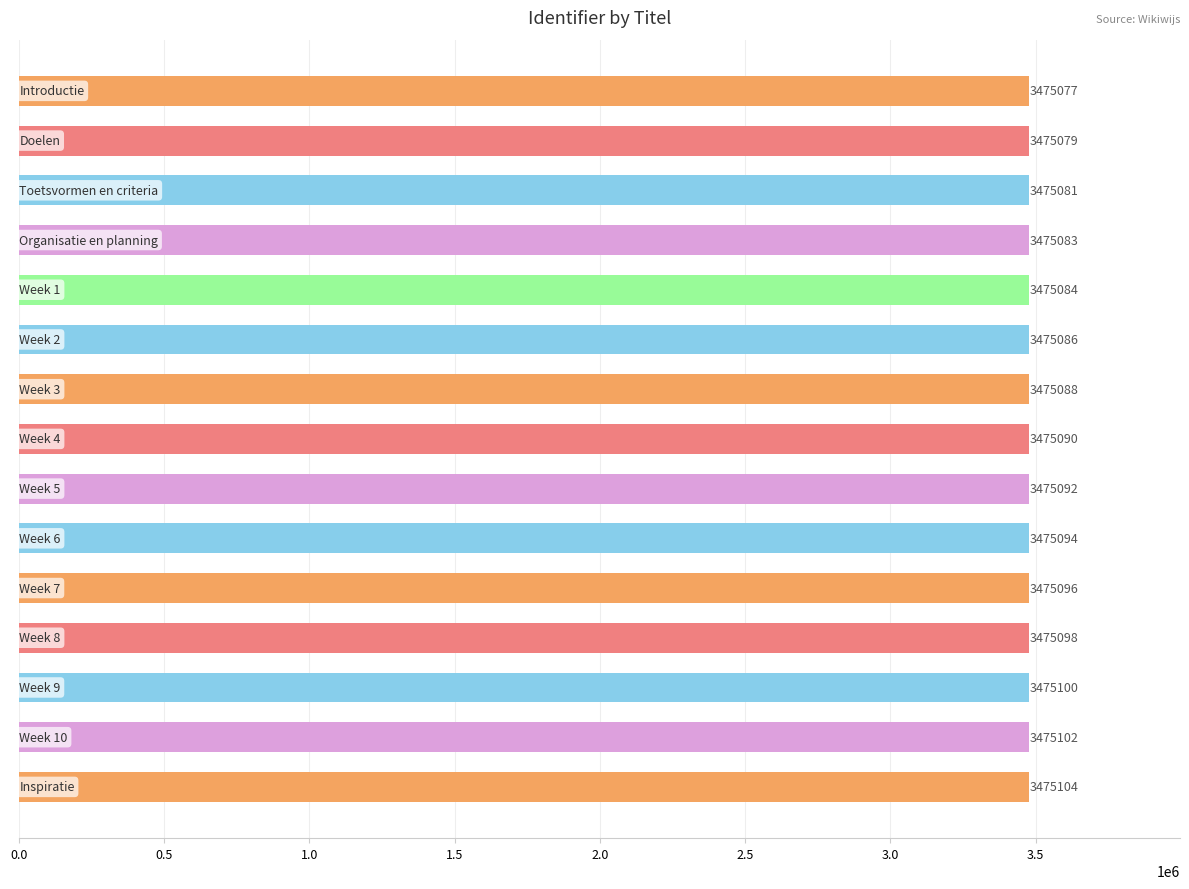

What is the greatest value displayed?

3475104